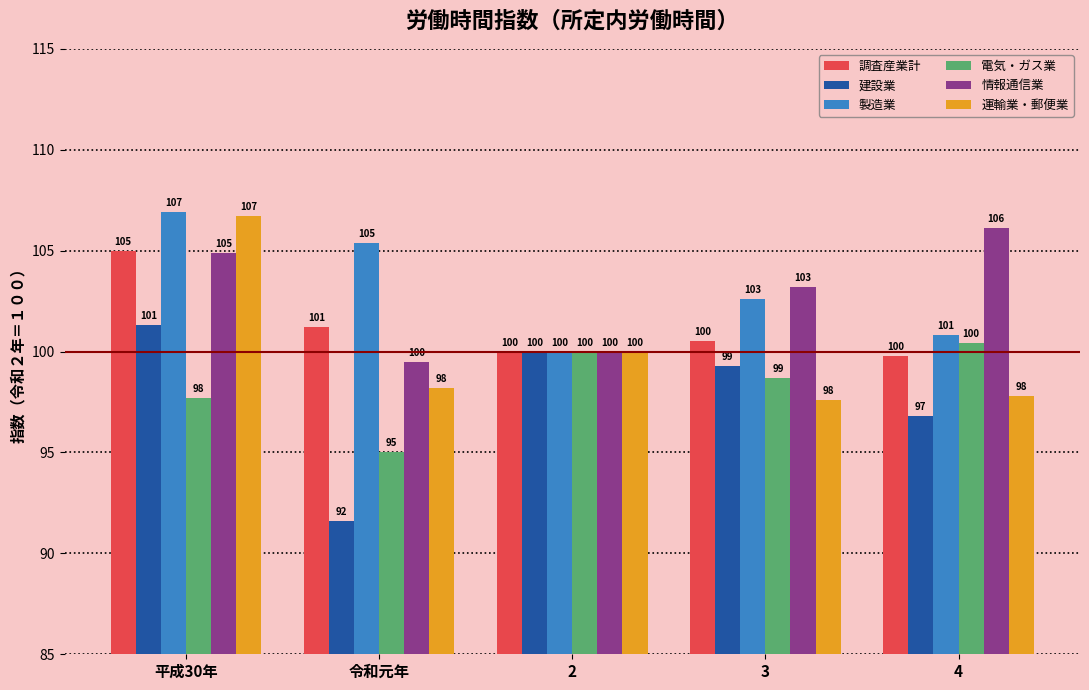

What is the highest value of the 運輸業・郵便業 series?

106.7